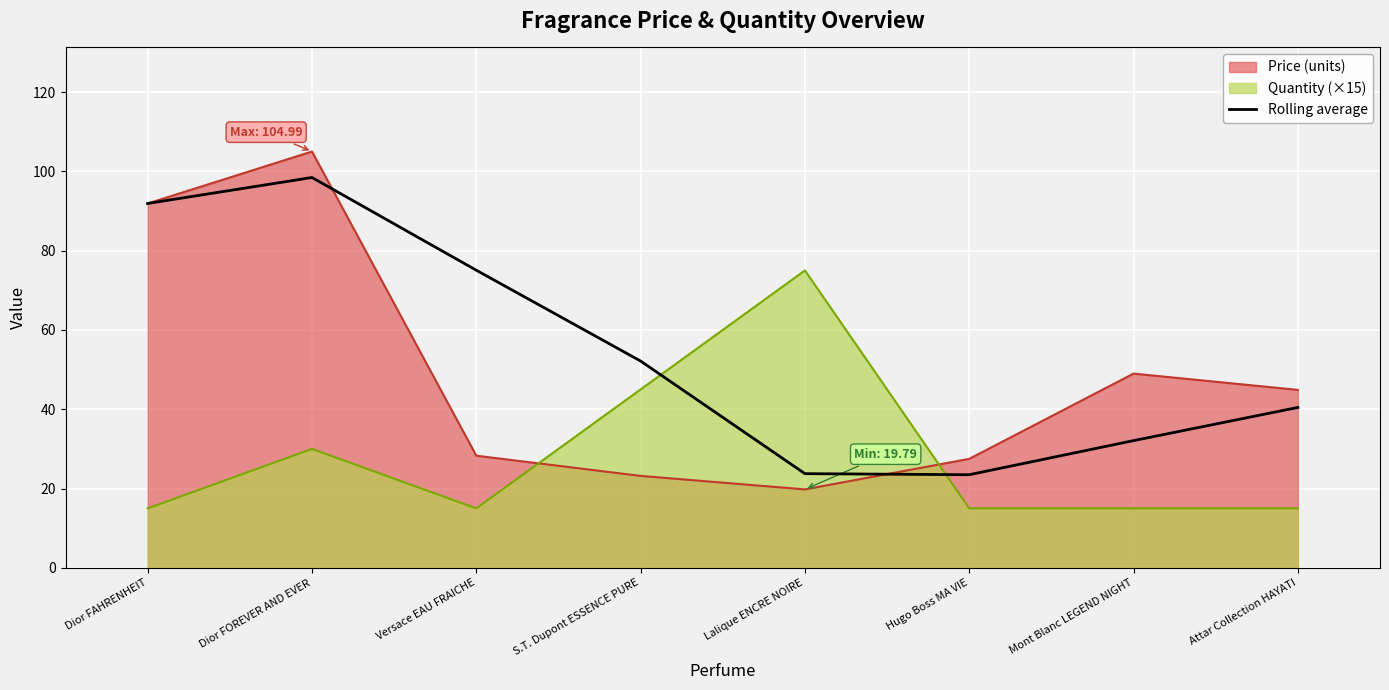

What is the approximate value of Rolling average at Hugo Boss MA VIE?

23.5